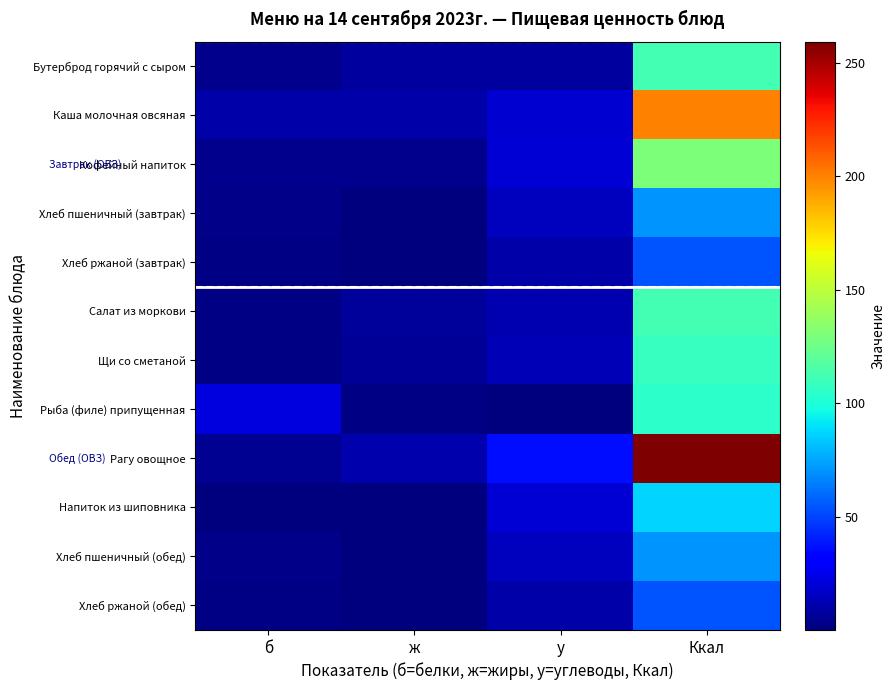

At which category is the sum across all series the highest?

Ккал